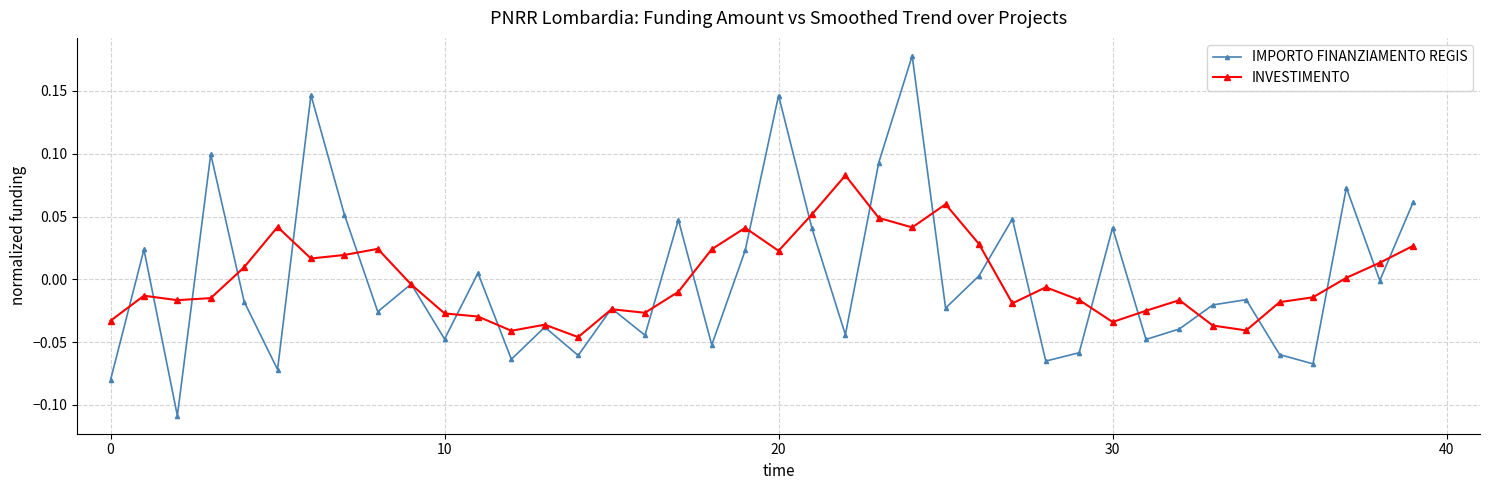

Which series has the largest range (max minus min)?

IMPORTO FINANZIAMENTO REGIS